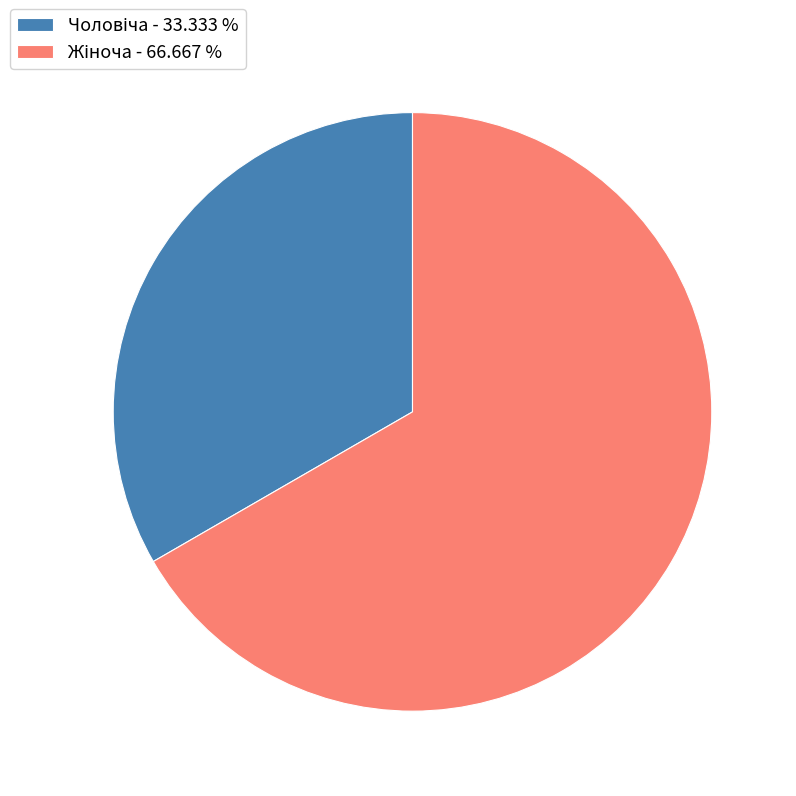

Does any single category account for the majority?

Yes